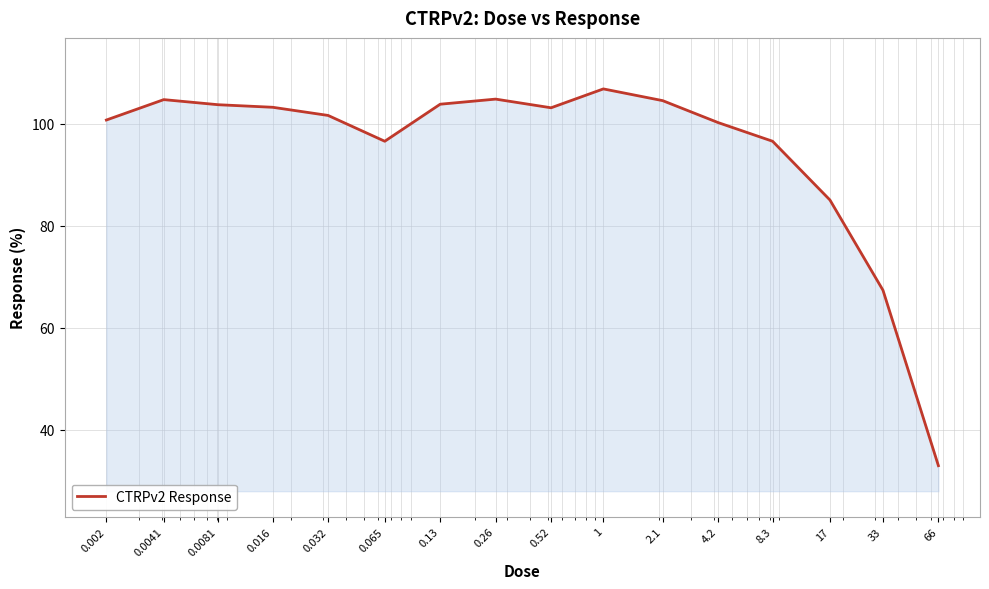

What is the greatest value displayed?

106.8